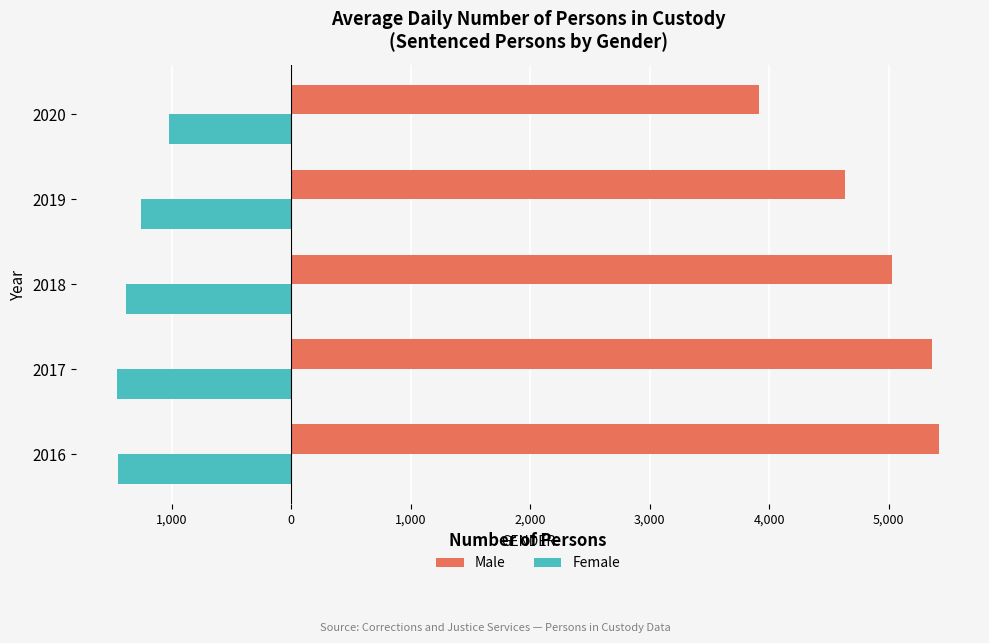

What are all the series names shown in the legend?

Male, Female